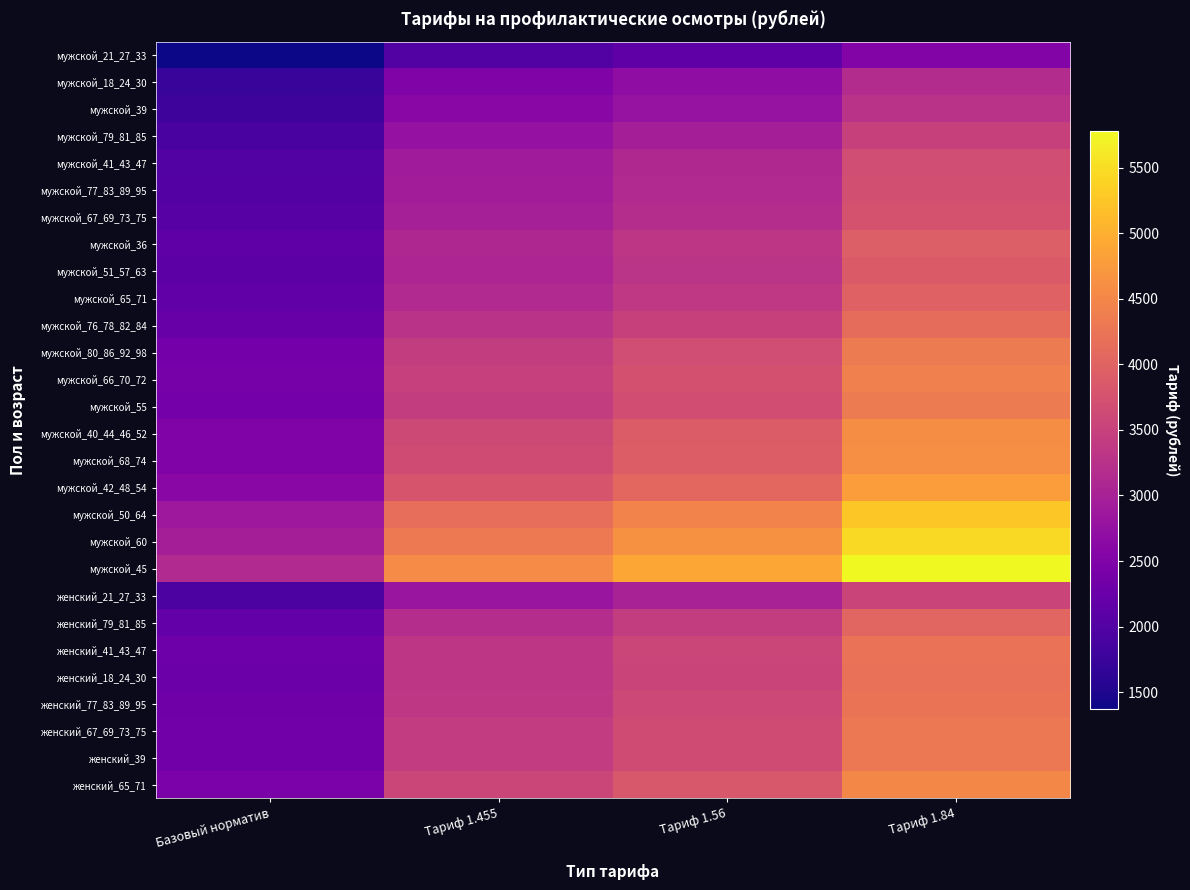

At Тариф 1.56, list the series in order from largest to smallest.

мужской_45, мужской_60, мужской_50_64, мужской_42_48_54, мужской_68_74, мужской_40_44_46_52, женский_65_71, мужской_66_70_72, мужской_55, мужской_80_86_92_98, женский_39, женский_67_69_73_75, женский_77_83_89_95, женский_41_43_47, женский_18_24_30, мужской_76_78_82_84, женский_79_81_85, мужской_65_71, мужской_36, мужской_51_57_63, мужской_67_69_73_75, мужской_77_83_89_95, мужской_41_43_47, женский_21_27_33, мужской_79_81_85, мужской_39, мужской_18_24_30, мужской_21_27_33